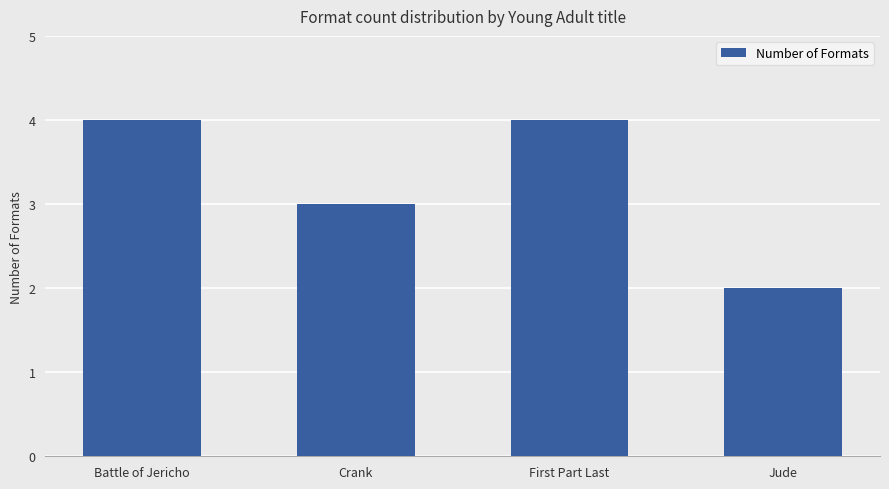

What is the difference between the maximum and minimum values?

2